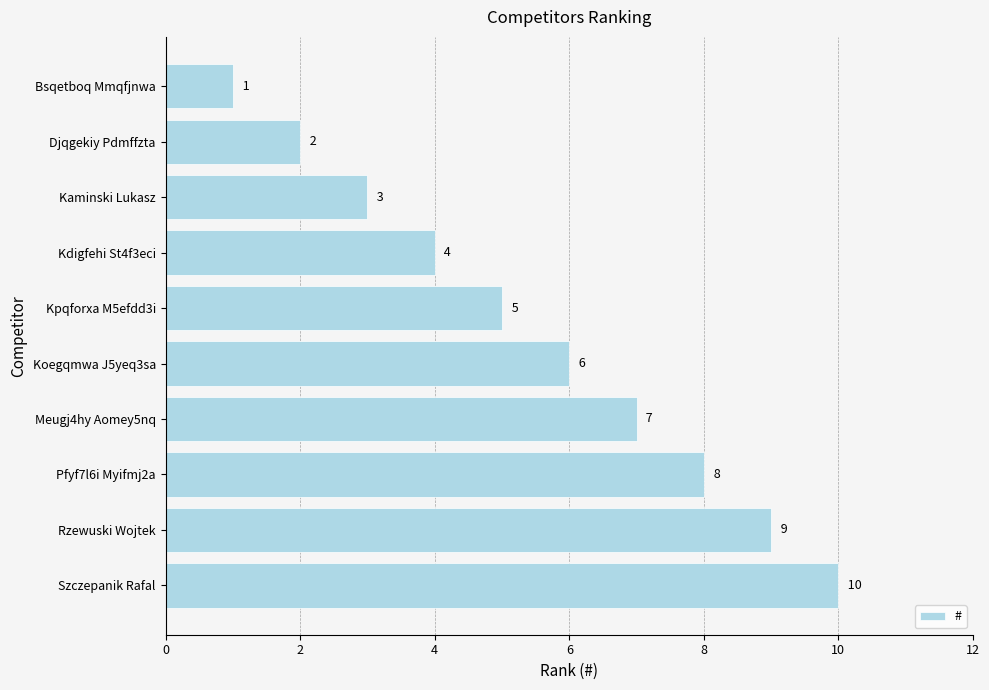

Approximately how many times larger is the value at Szczepanik Rafal compared to Rzewuski Wojtek?

1.1